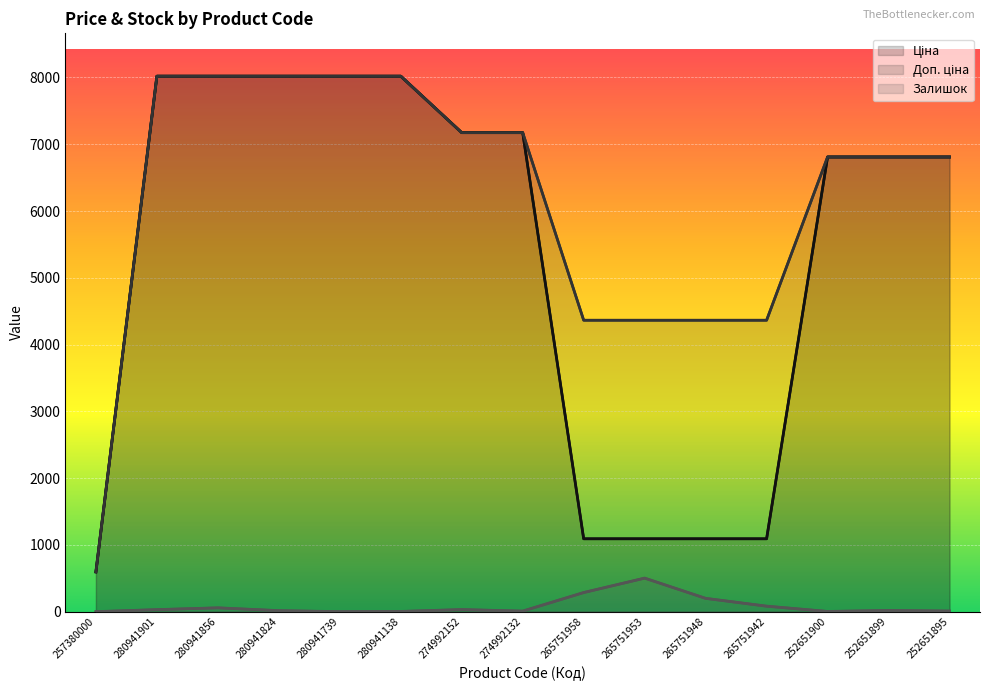

Rank the series by their maximum value, from highest to lowest.

Ціна, Доп. ціна, Залишок